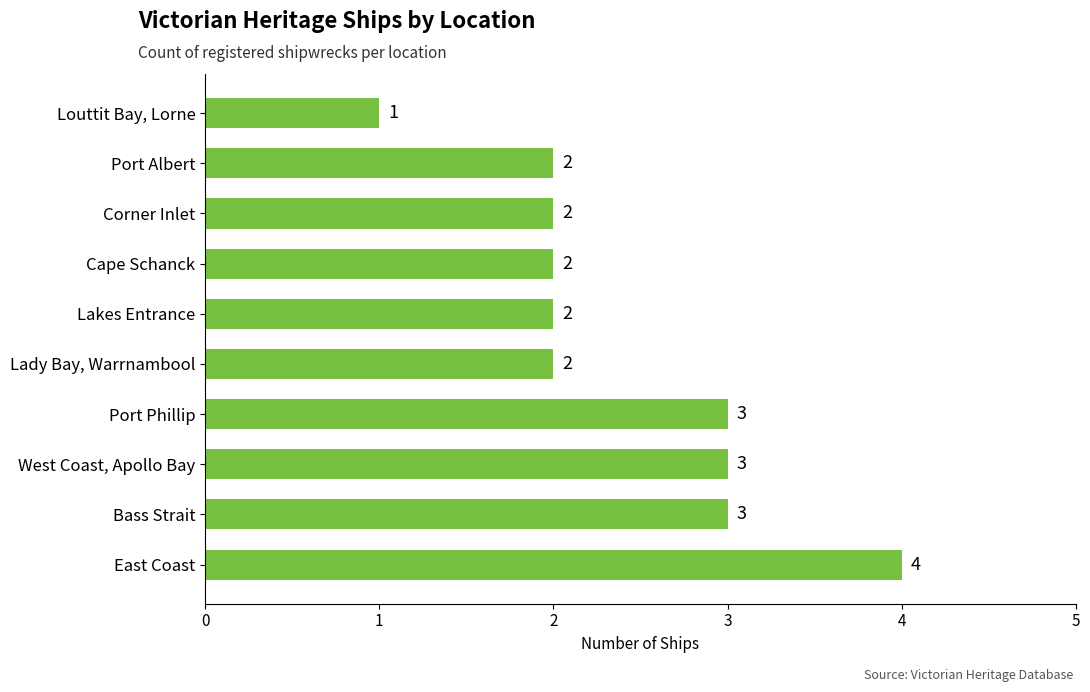

Approximately how many times larger is the value at Cape Schanck compared to West Coast, Apollo Bay?

0.7